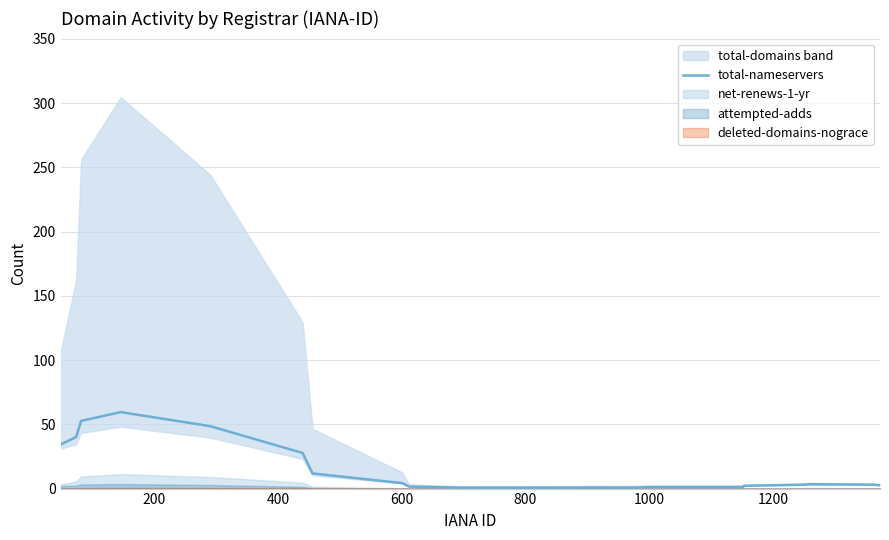

What is the value of the 7th point from the left?

11.8